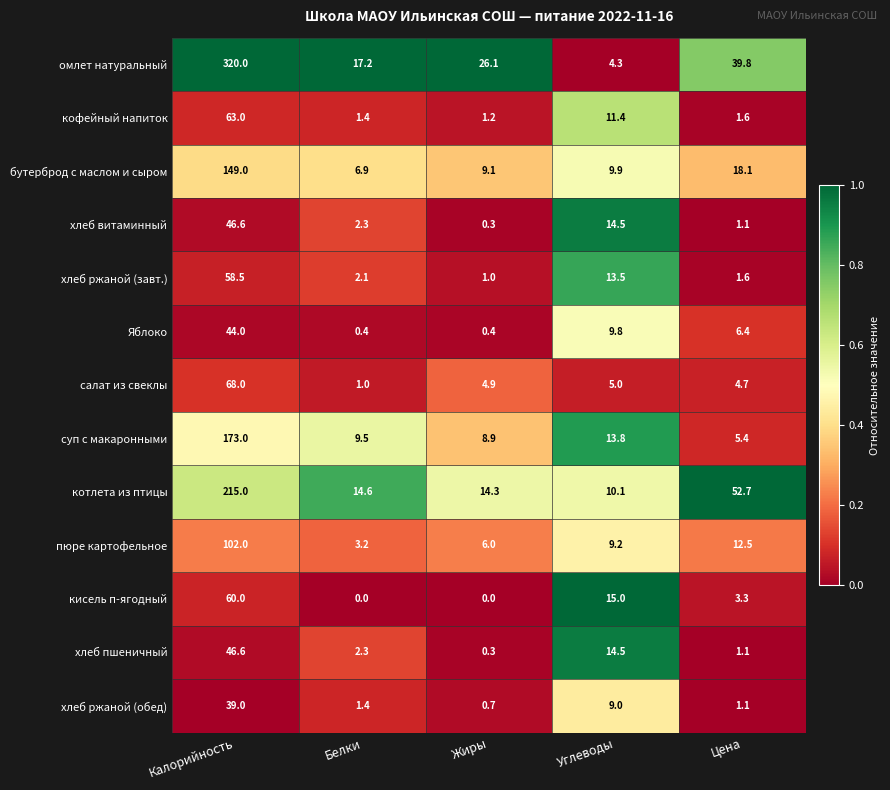

At which label does кофейный напиток reach its peak?

Калорийность